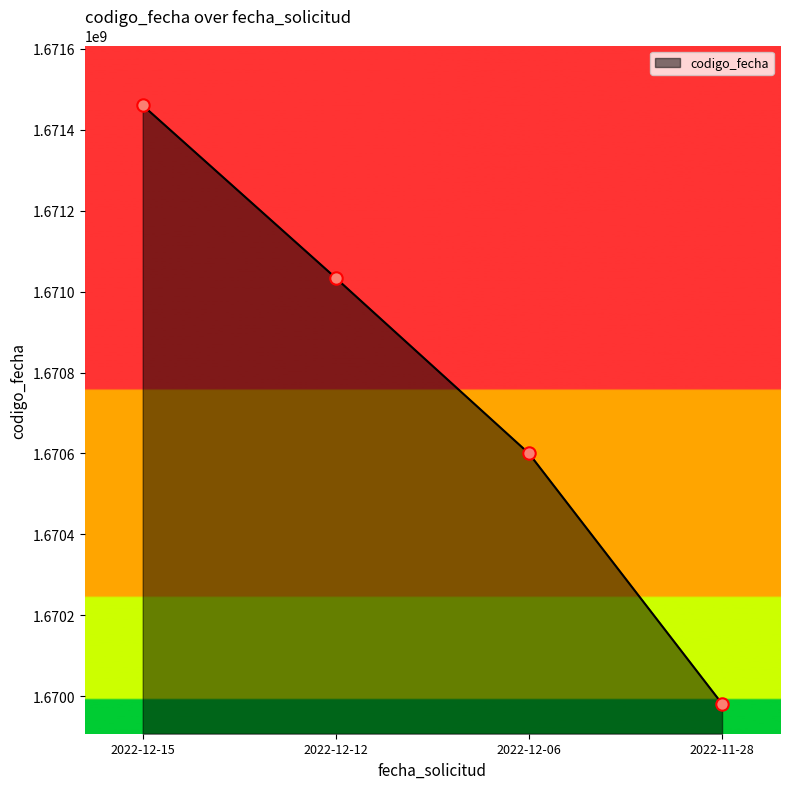

Approximately how many times larger is the value at 2022-11-28 compared to 2022-12-15?

1.0